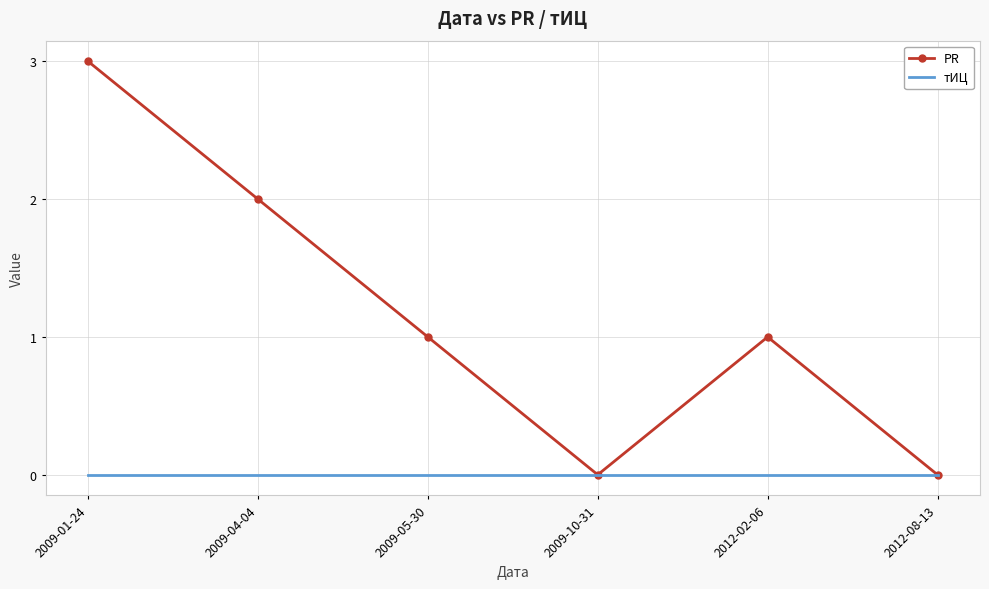

How many PR values are between 0 and 2?

5